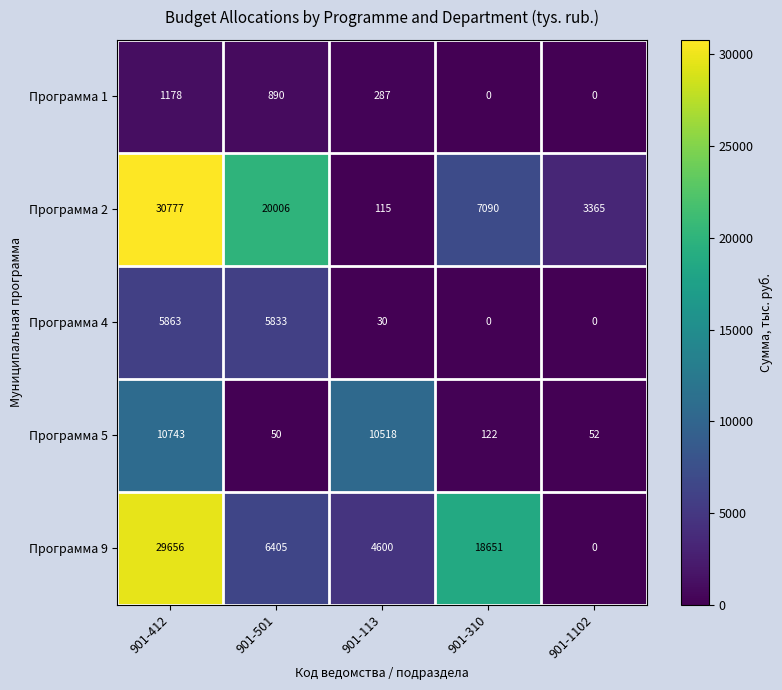

True or false: Программа 2 has a value of 30777 at 901-412.

True